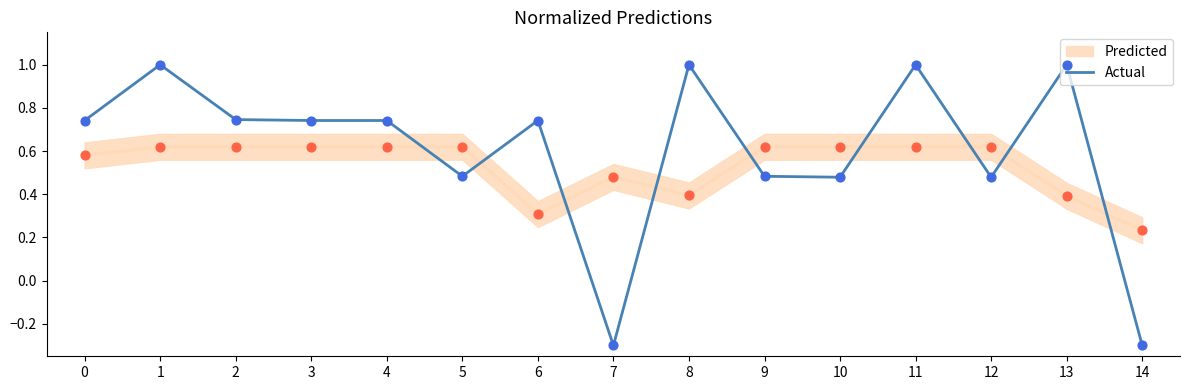

What is the change in value from 4 to 10?

-0.3